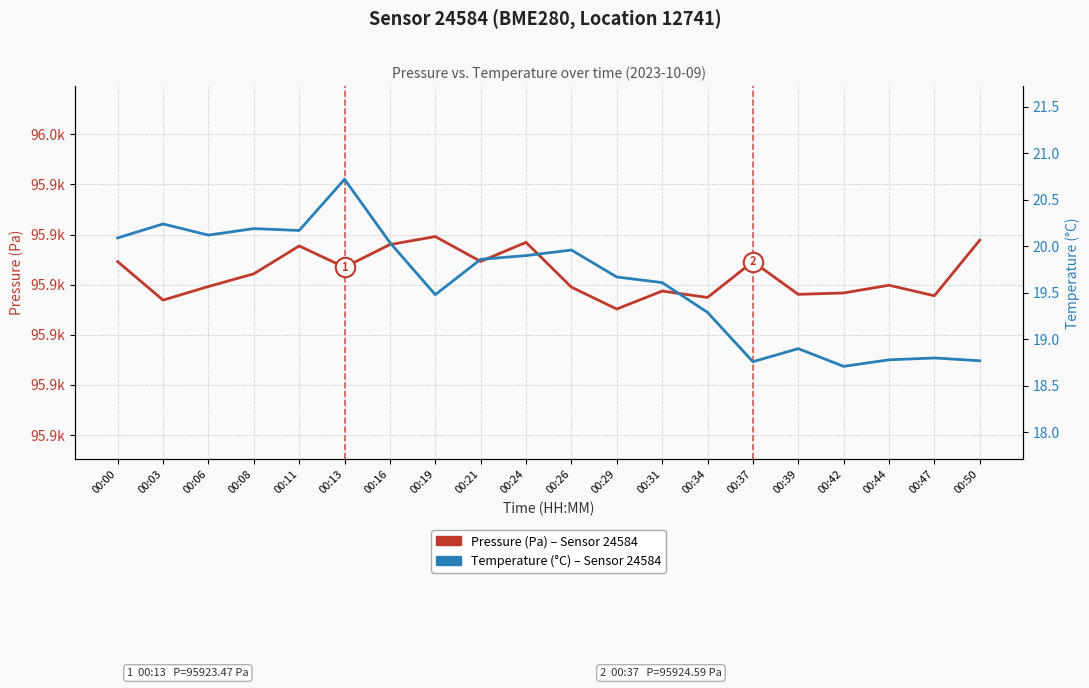

Which category has the lowest value across all series?

00:42